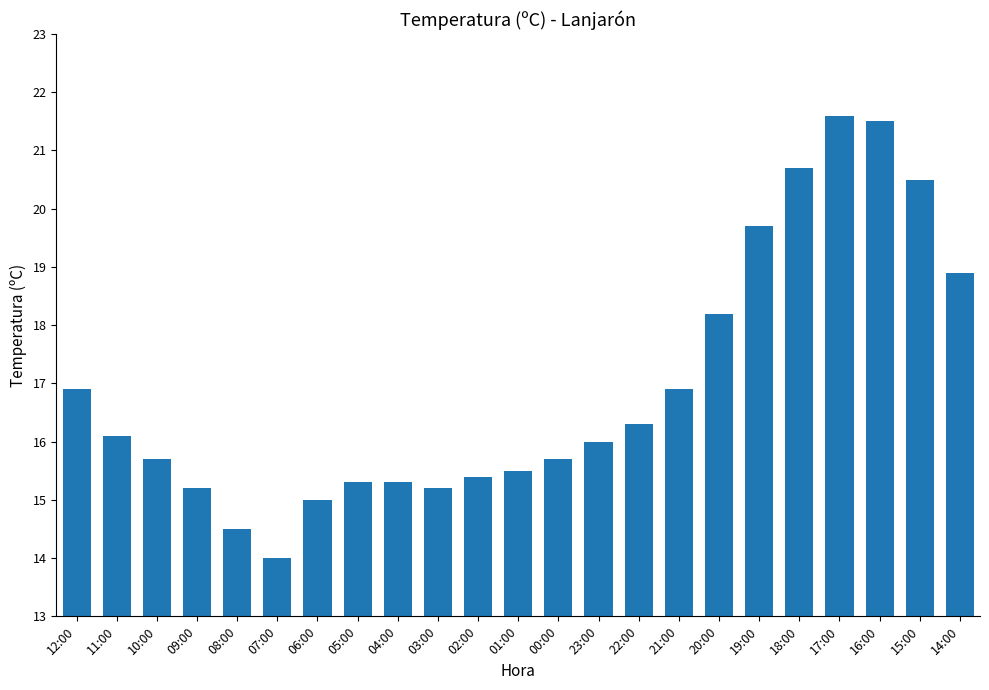

How many values are below 16?

11